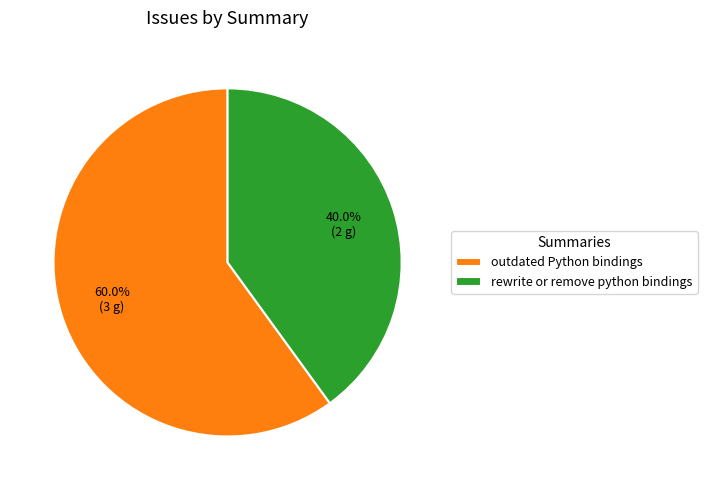

Is the sum of rewrite or remove python bindings and outdated Python bindings greater than half?

Yes